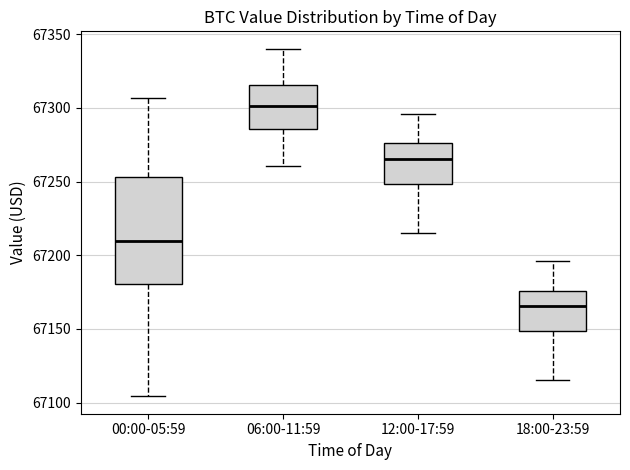

Reading left to right, transcribe this box plot: for each box, give where its median line is, the range the box spans, and where its two whiskers end, as read against the y-axis. The values are not printed on the chart, so give them approximately, as read against the axis.

00:00-05:59: median 67210, box 67180 to 67255, whiskers 67105 to 67305
06:00-11:59: median 67300, box 67285 to 67315, whiskers 67260 to 67340
12:00-17:59: median 67265, box 67250 to 67275, whiskers 67215 to 67295
18:00-23:59: median 67165, box 67150 to 67175, whiskers 67115 to 67195